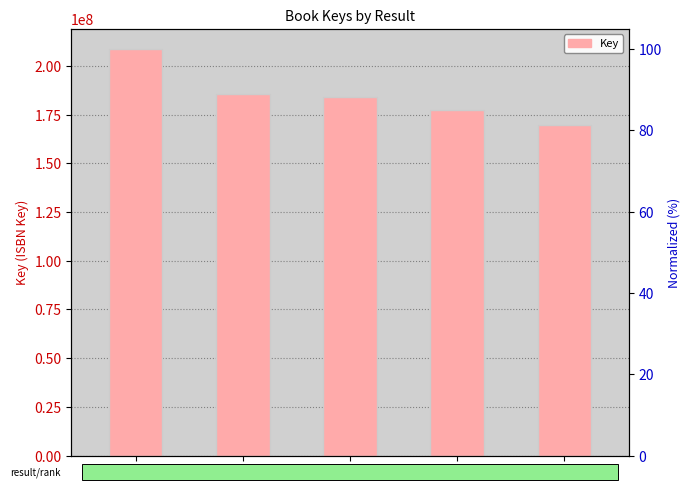

Reading left to right, transcribe all the data shown in this chart.

208546863	185744739	183837844	177461972	169558819